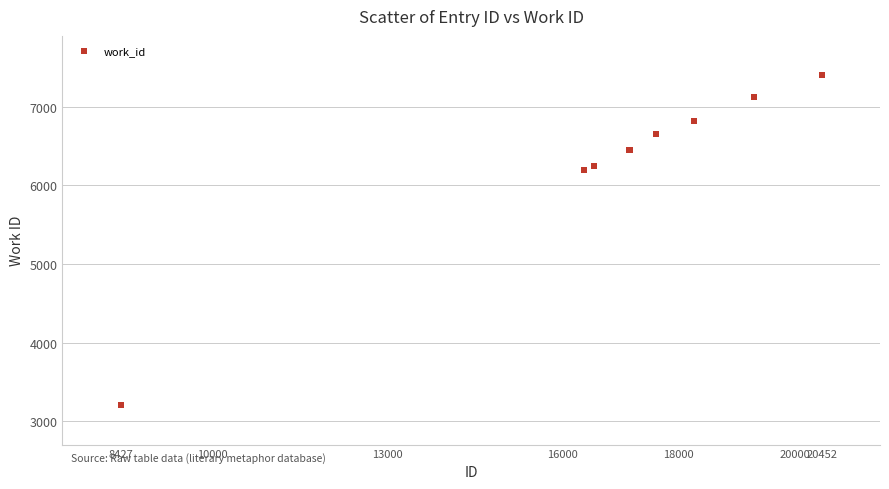

What Y value in the scatter plot is closest to 5303?

6193